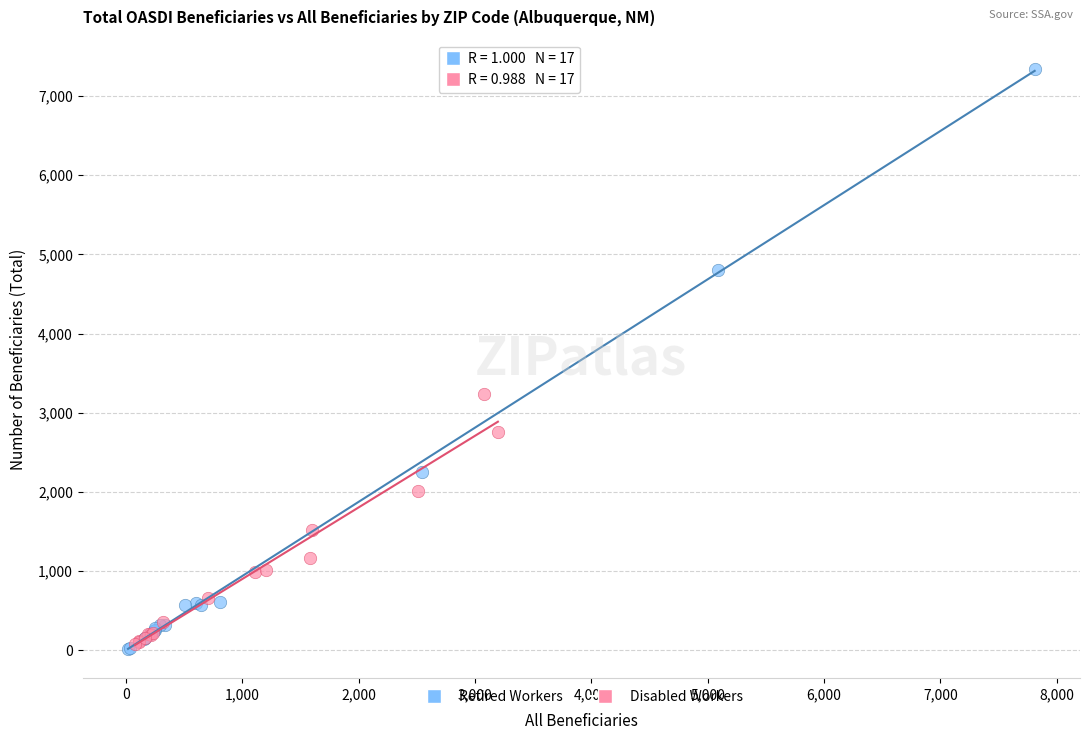

Which series reaches the maximum Y coordinate?

Retired Workers